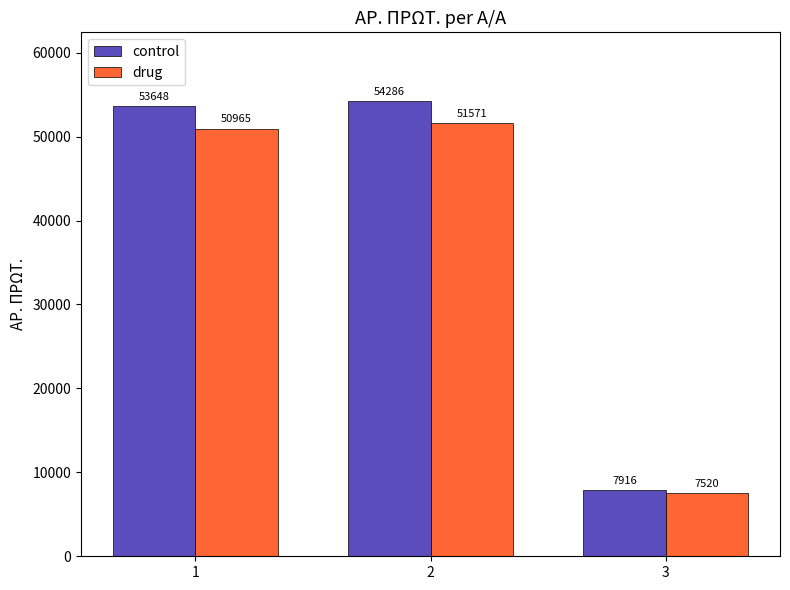

What is the maximum value shown in the chart?

54286